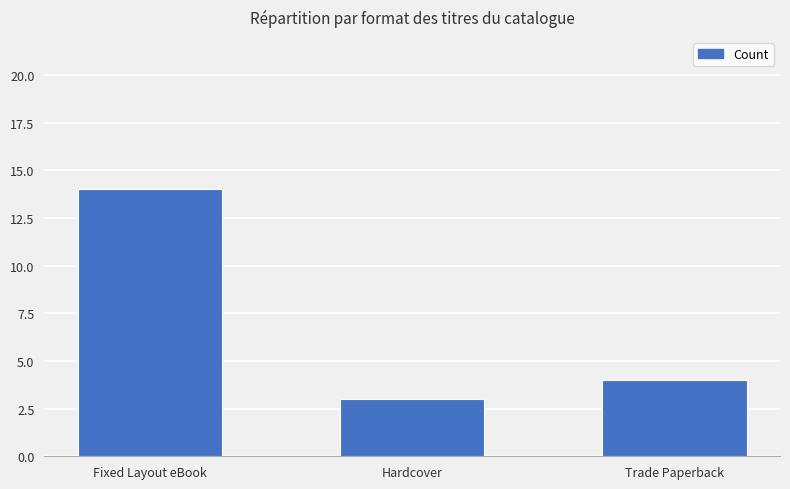

What is the minimum value shown in the chart?

3